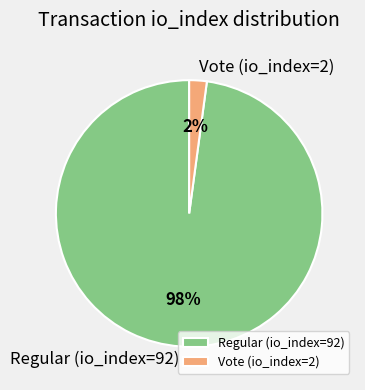

Does Regular (io_index=92) account for over 50% of the chart?

Yes